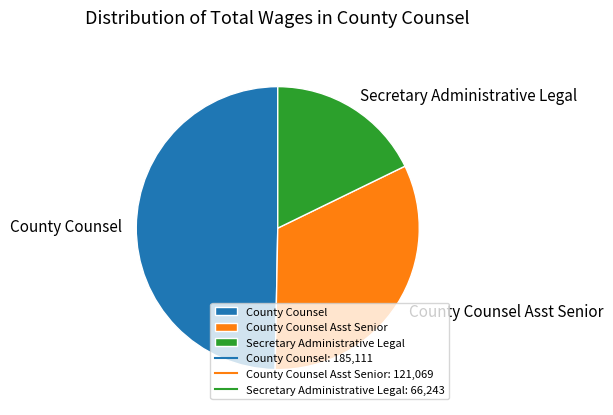

Between Secretary Administrative Legal and County Counsel Asst Senior, which is larger?

County Counsel Asst Senior